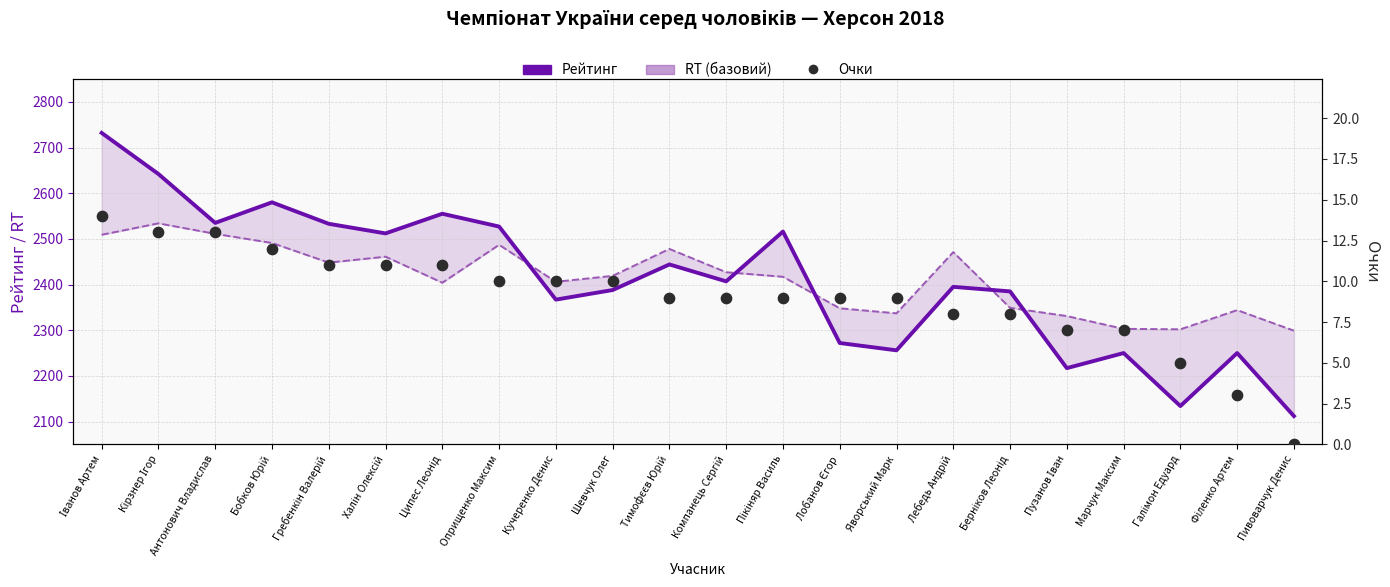

Which series contains the highest Y value?

Рейтинг